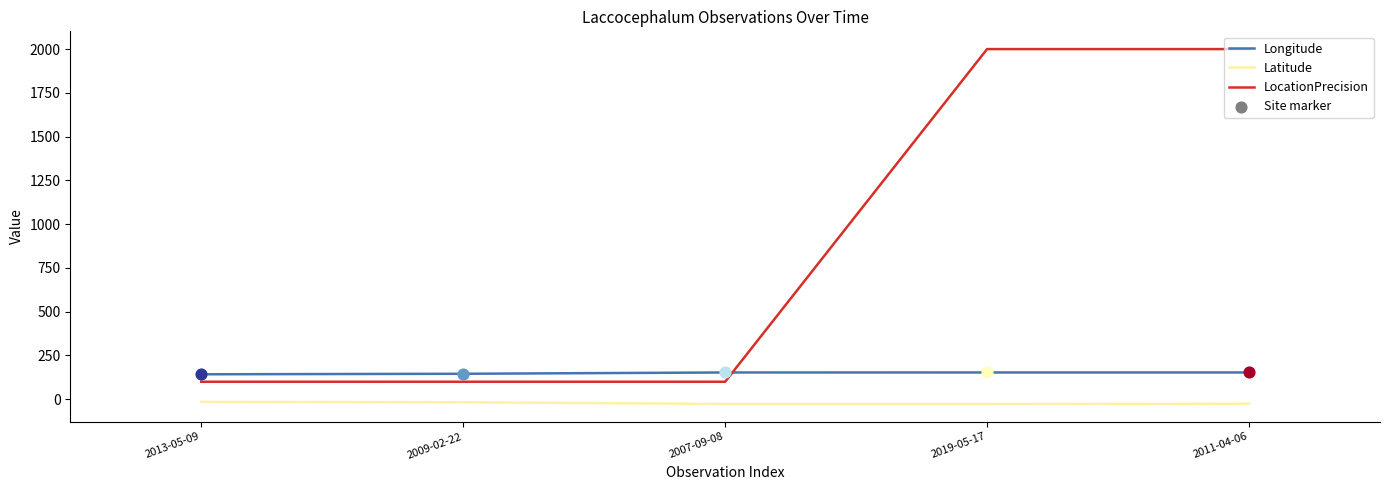

Which series has the largest total across all categories?

LocationPrecision